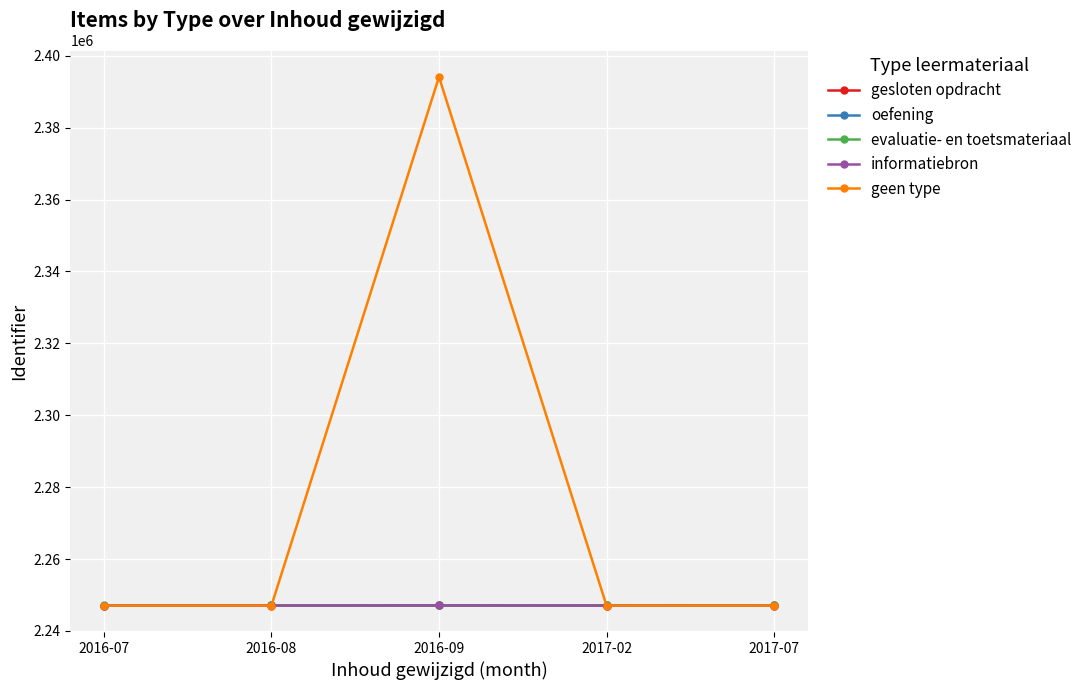

Read the geen type value at 2016-07.

2247053